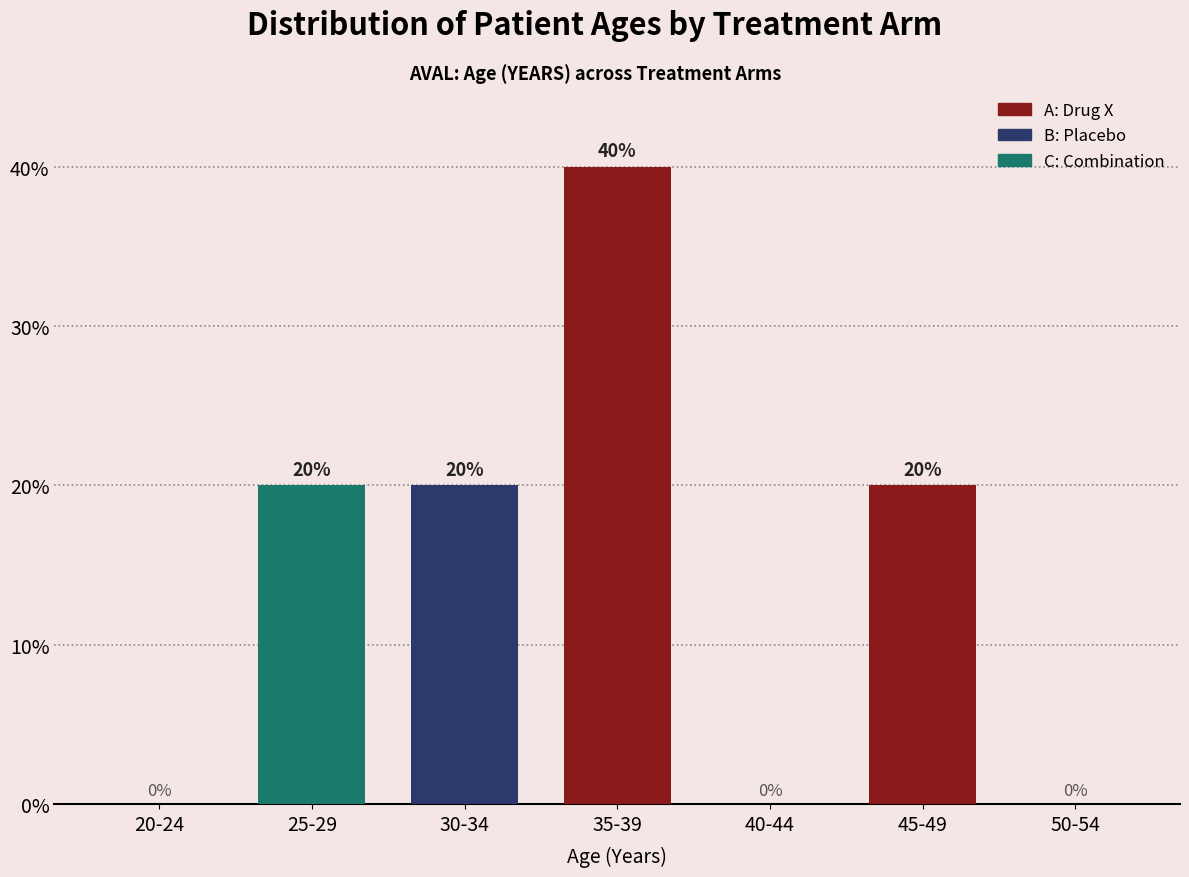

Reading left to right, list all the values displayed in this chart.

20-24=0	25-29=20	30-34=20	35-39=40	40-44=0	45-49=20	50-54=0